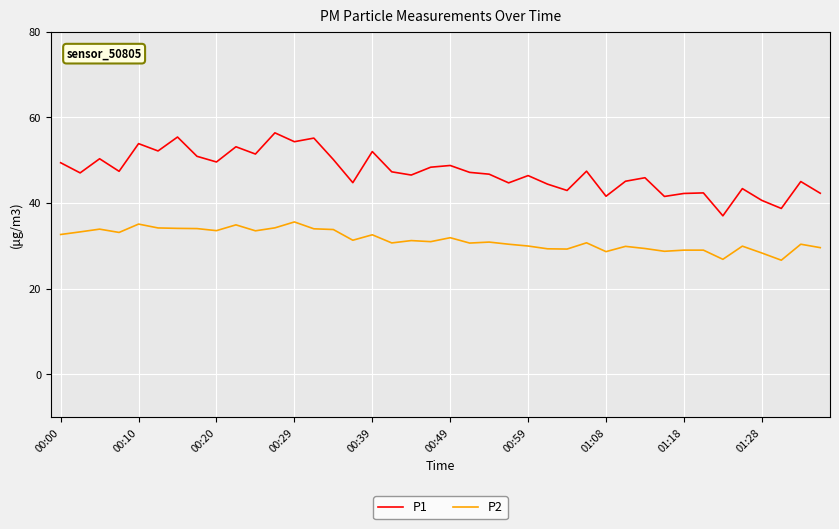

What is the difference between the maximum and minimum values in the P1 series?

19.4